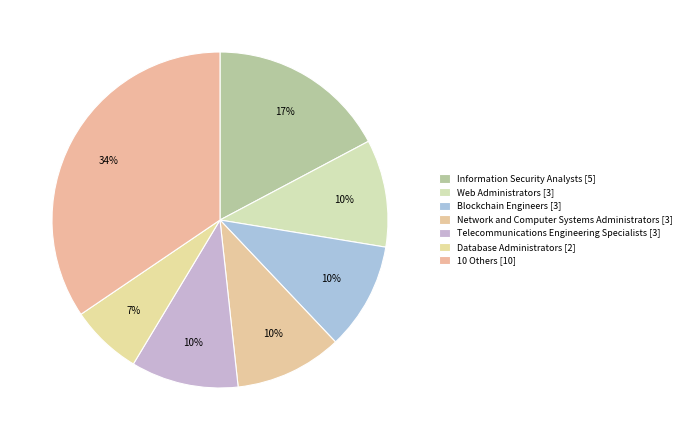

How many slices are in this pie chart?

7